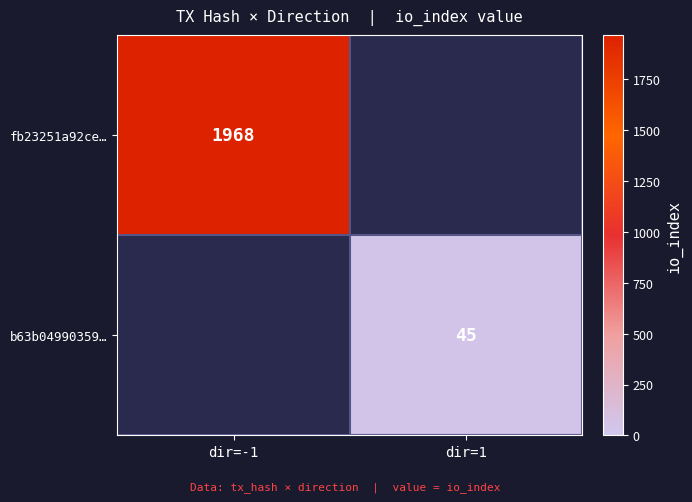

True or false: fb23251a92ce… has a value of 1968 at dir=-1.

True